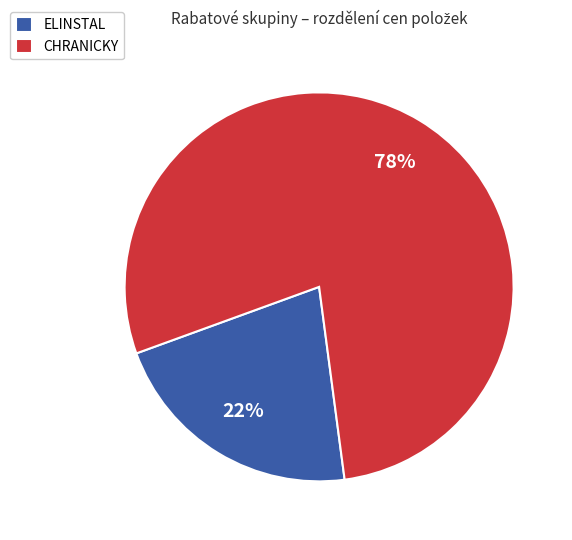

Do ELINSTAL and CHRANICKY together represent more than half of the pie?

Yes